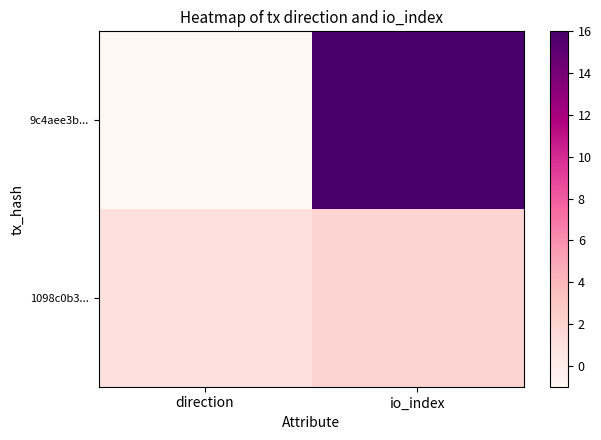

Count the number of categories in the chart.

2